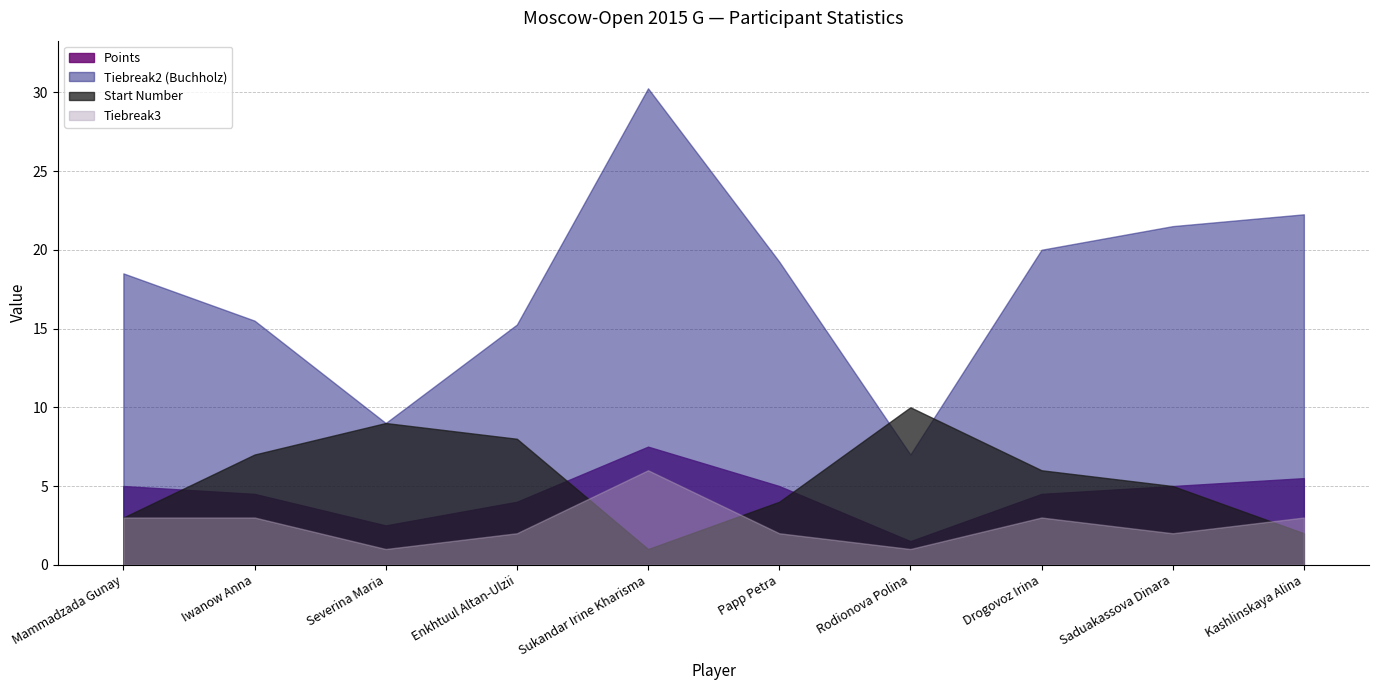

Does the chart display data point markers on the line(s)?

No